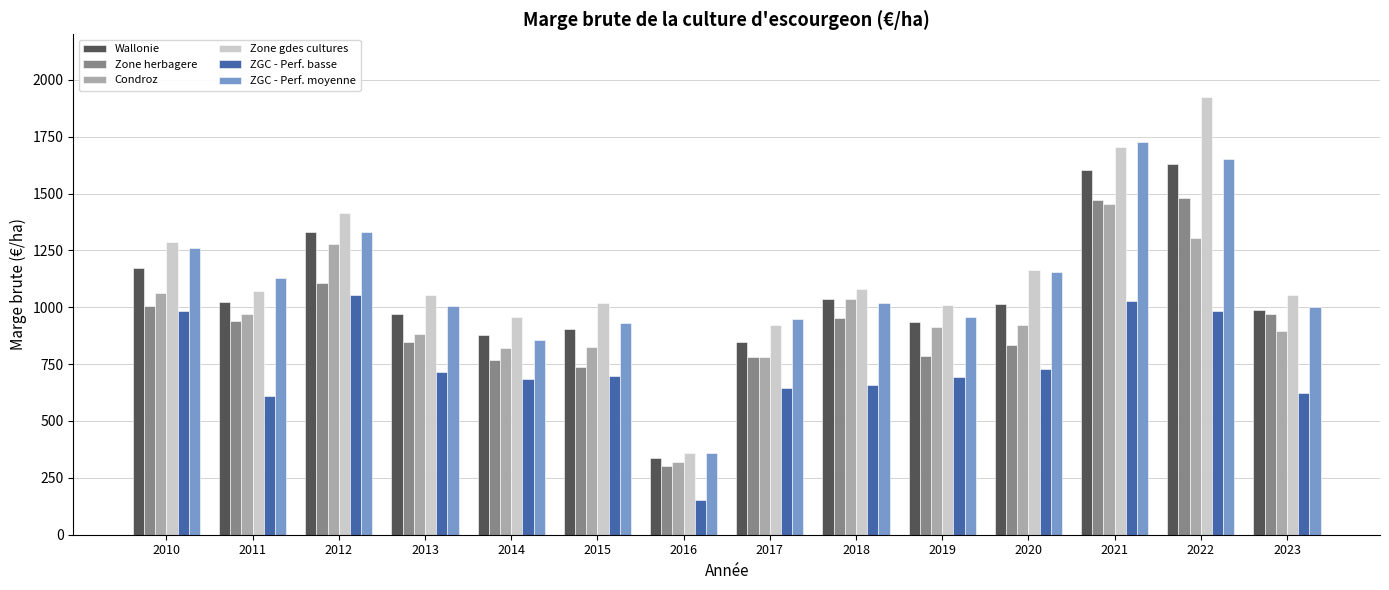

Between 2015 and 2020, which series saw the biggest shift?

ZGC - Perf. moyenne